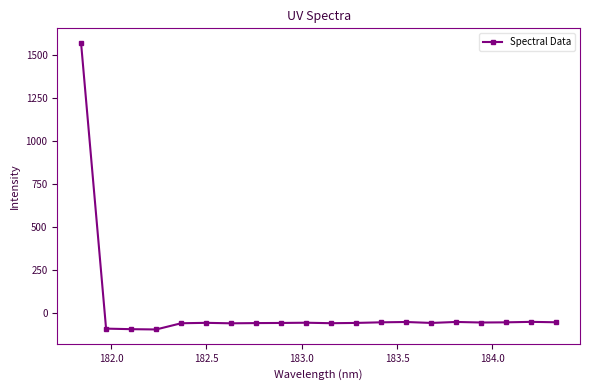

What is the value of the 7th point from the left?

-61.5